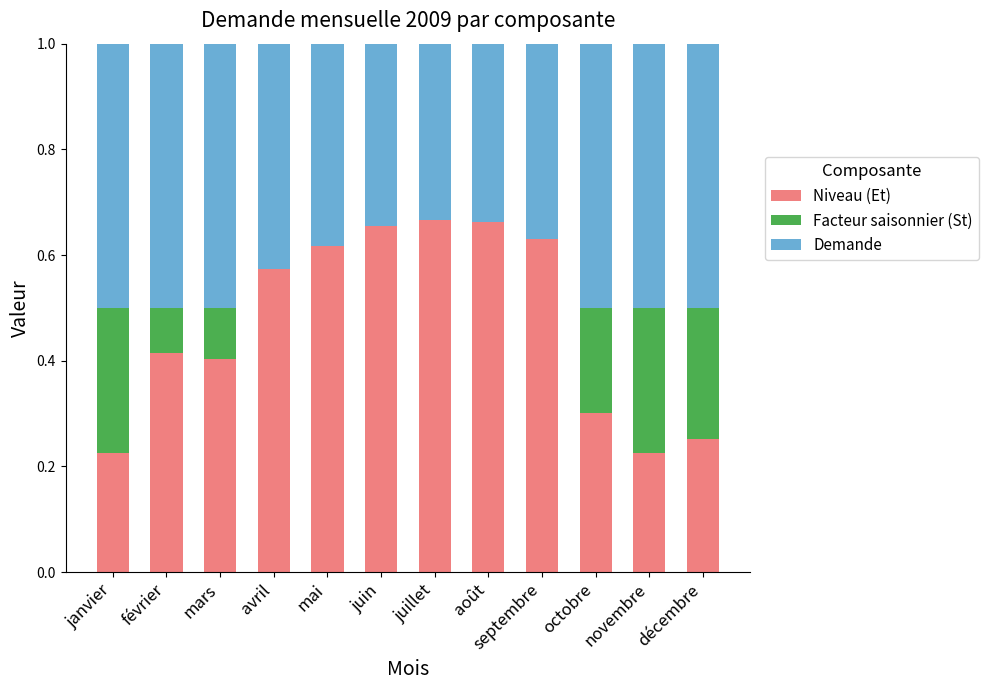

Are the bars horizontal?

No